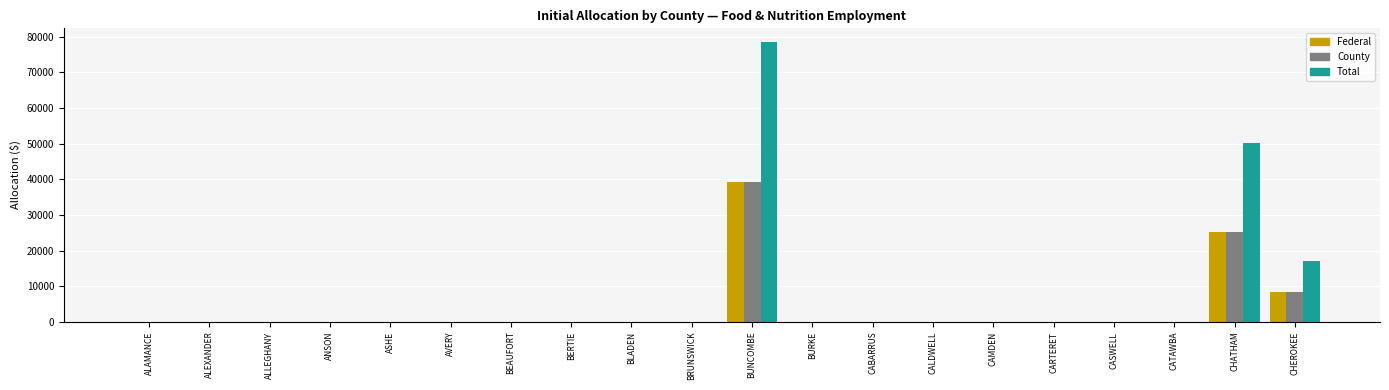

Which series has the largest range (max minus min)?

Total